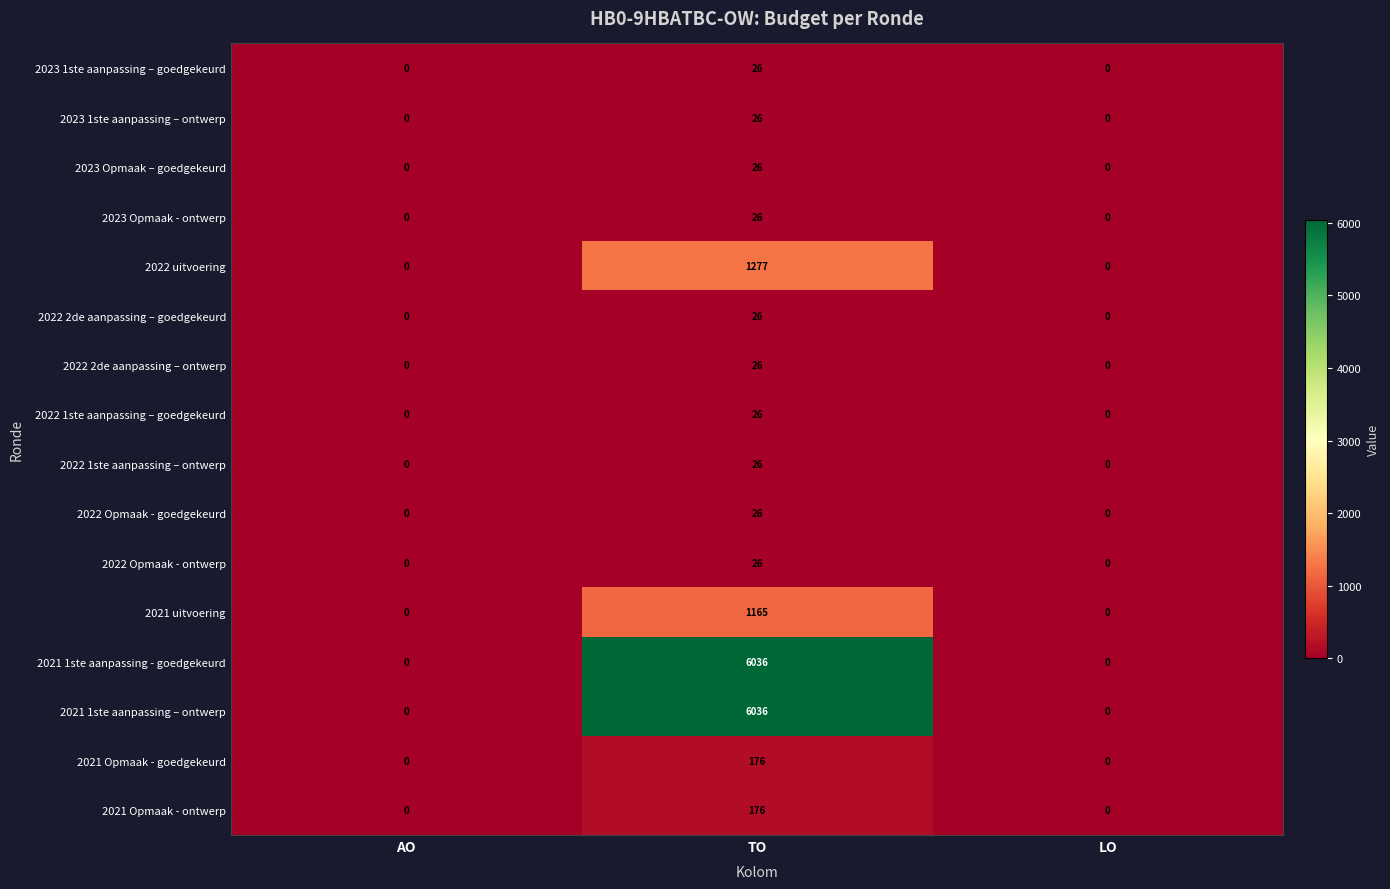

What is the maximum value shown in the chart?

6036